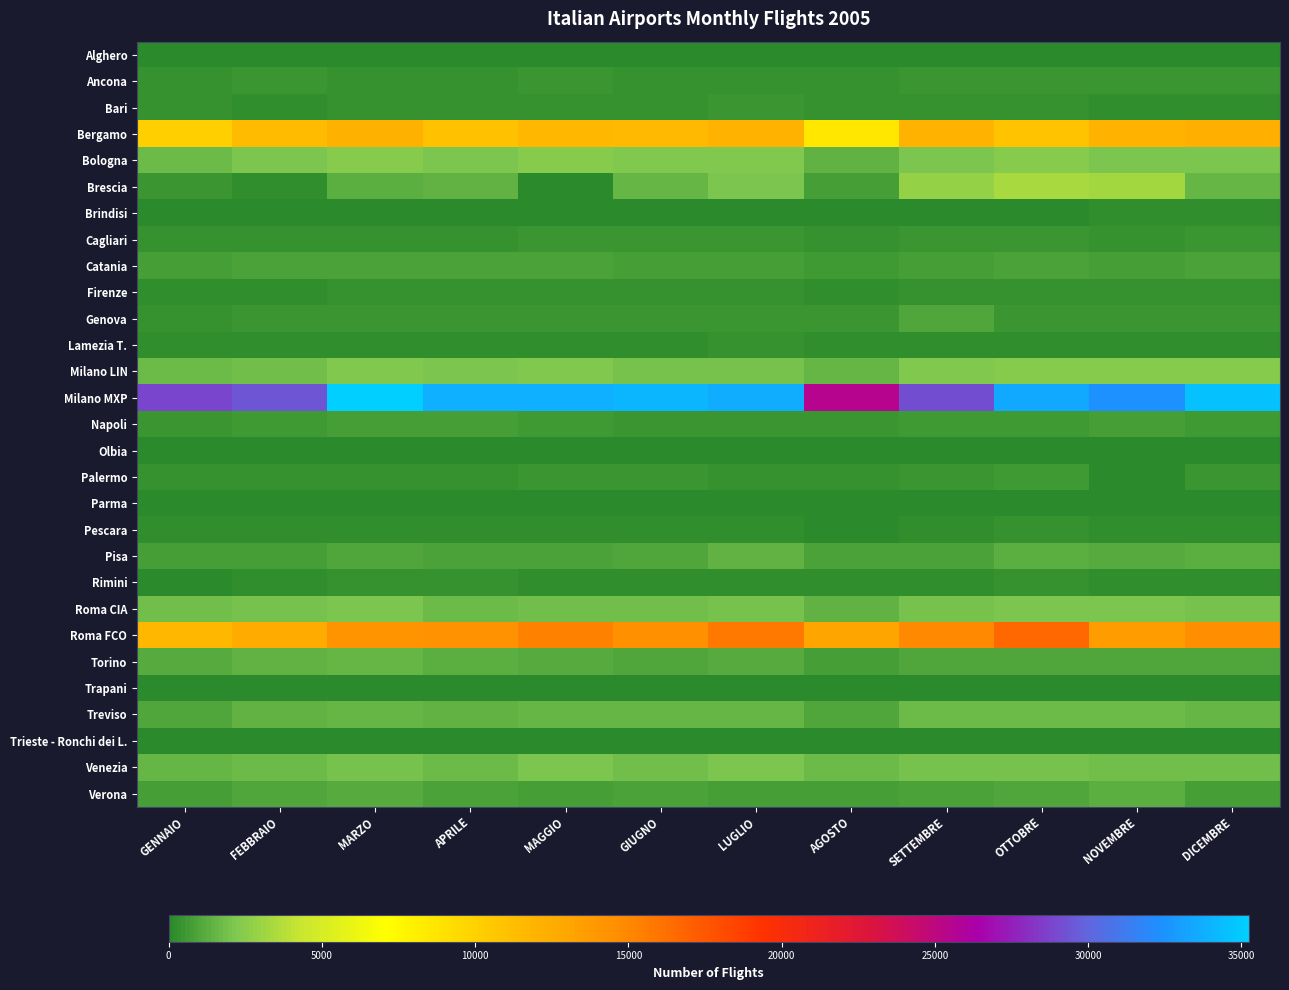

Count the number of data series in this chart.

29